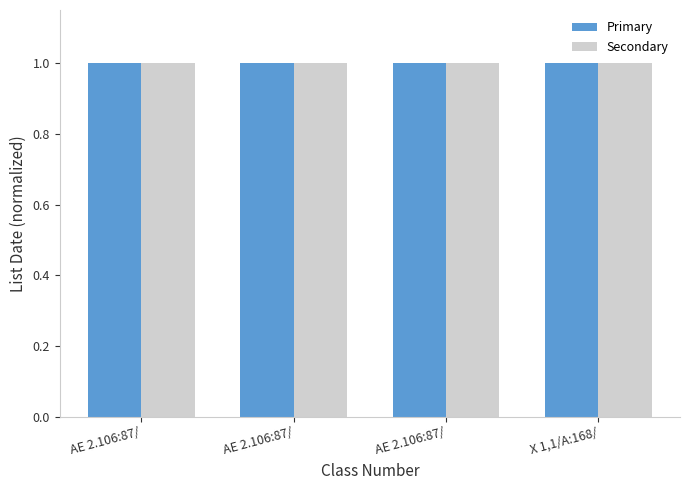

At which category does the chart reach its peak across all series?

AE 2.106:87/